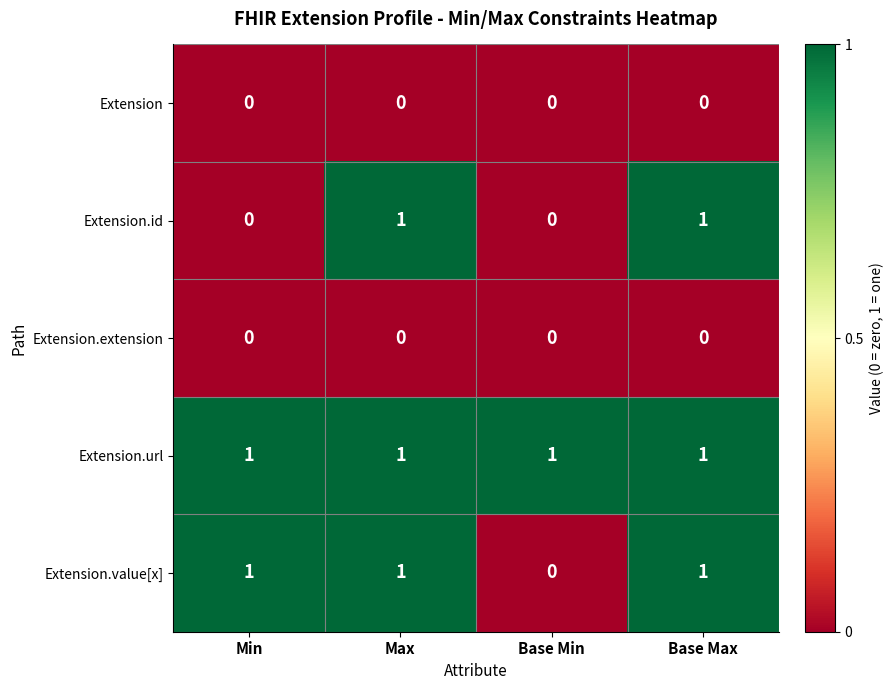

How many distinct data groups are displayed?

5